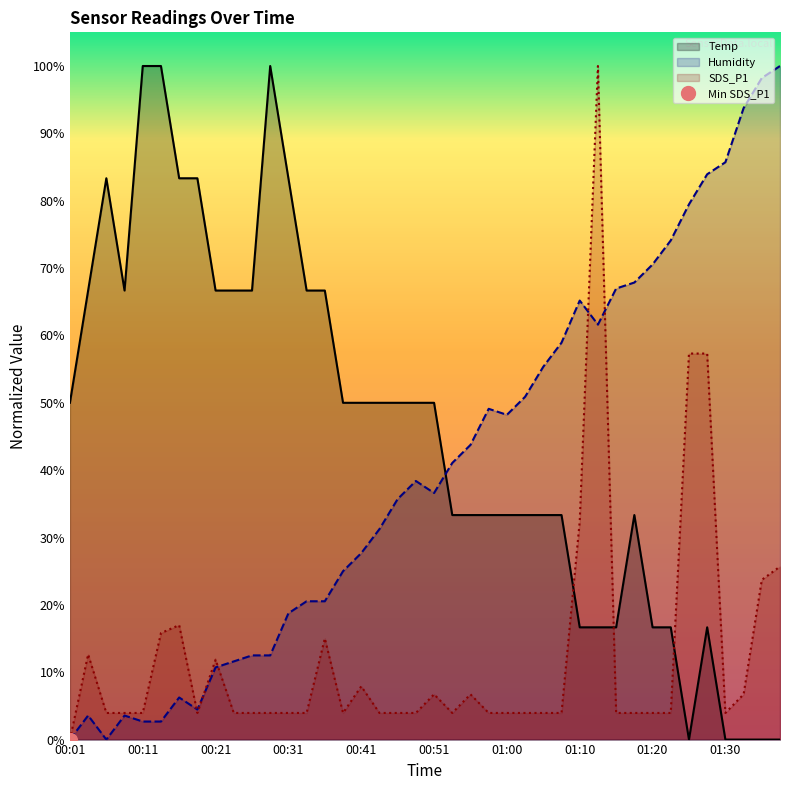

True or false: SDS_P1 and Temp cross at least once.

True